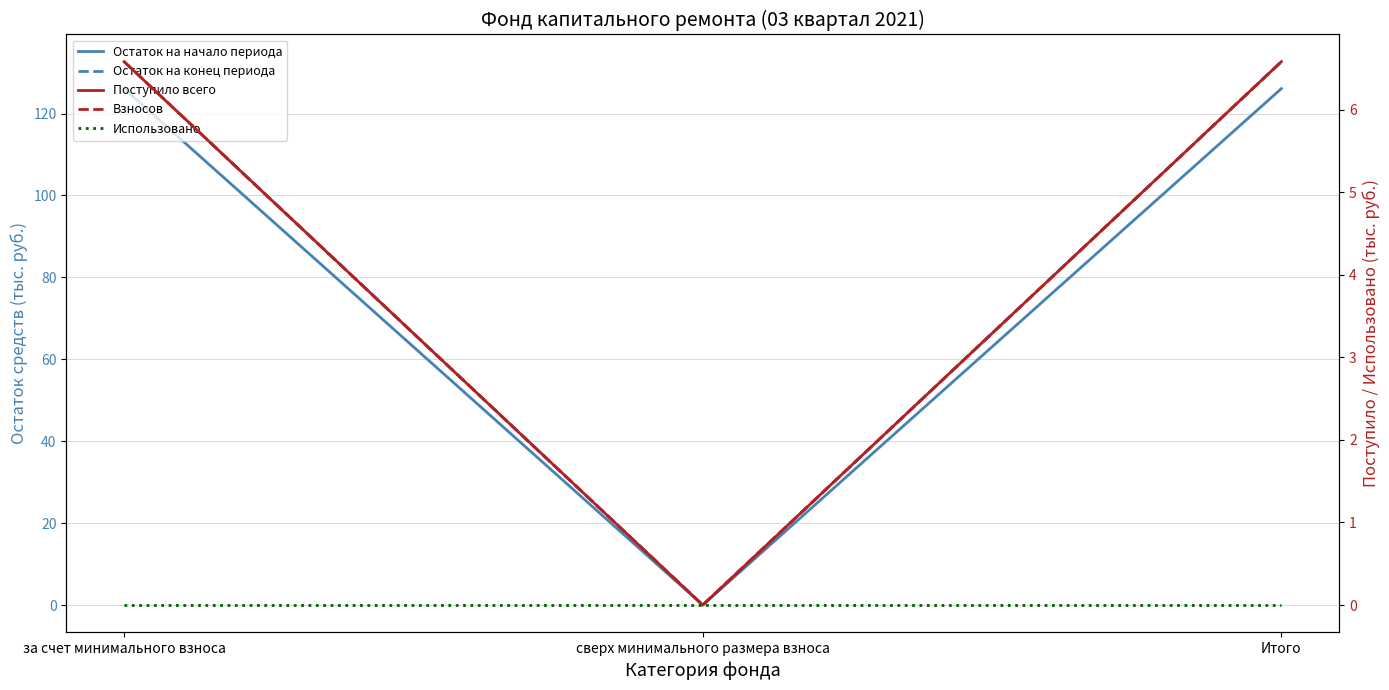

Which category has the lowest value in the Использовано series?

за счет минимального взноса